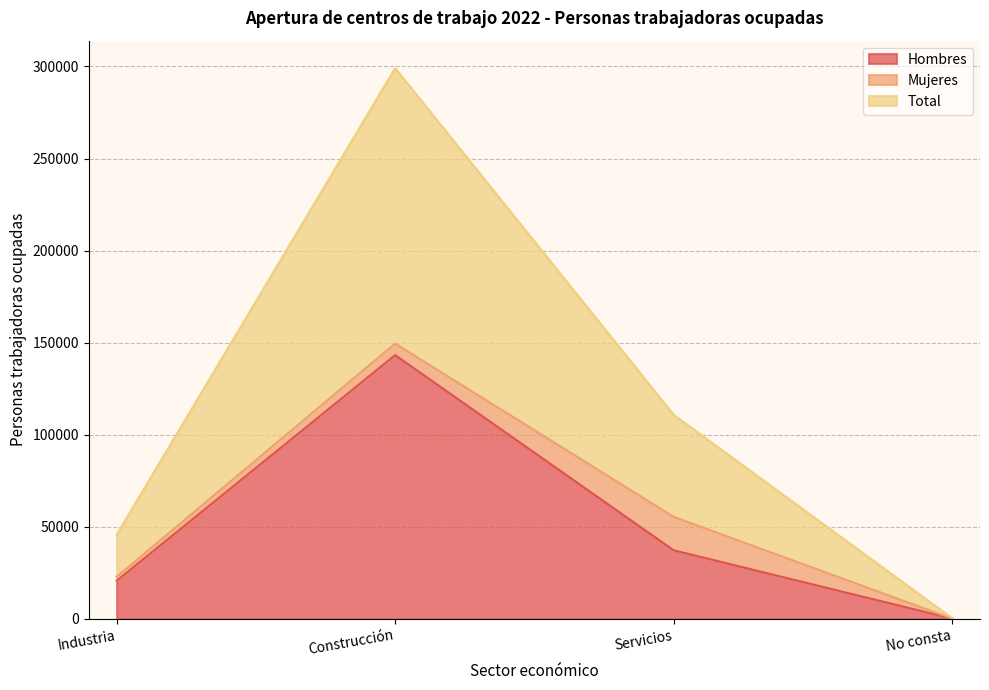

The value of Hombres at Servicios is 37285. True or false?

True